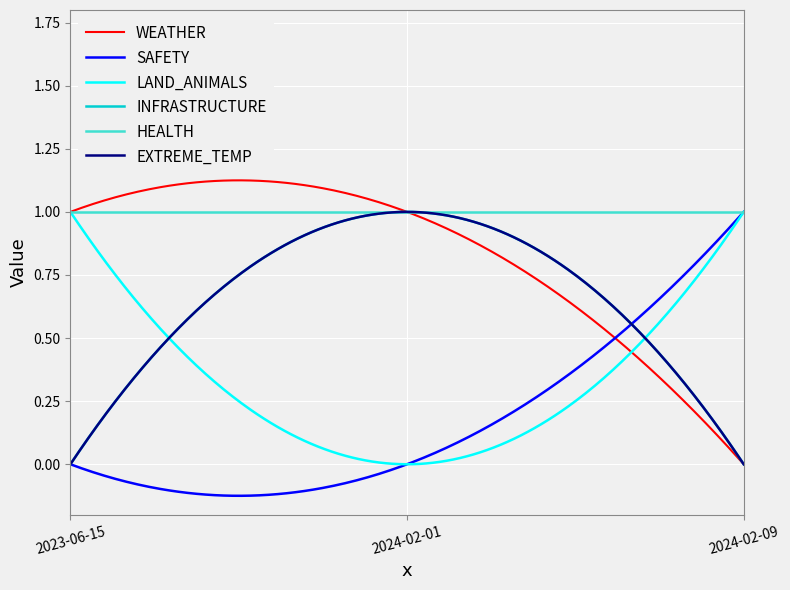

What is the label of the 3rd point from the left?

2024-02-09